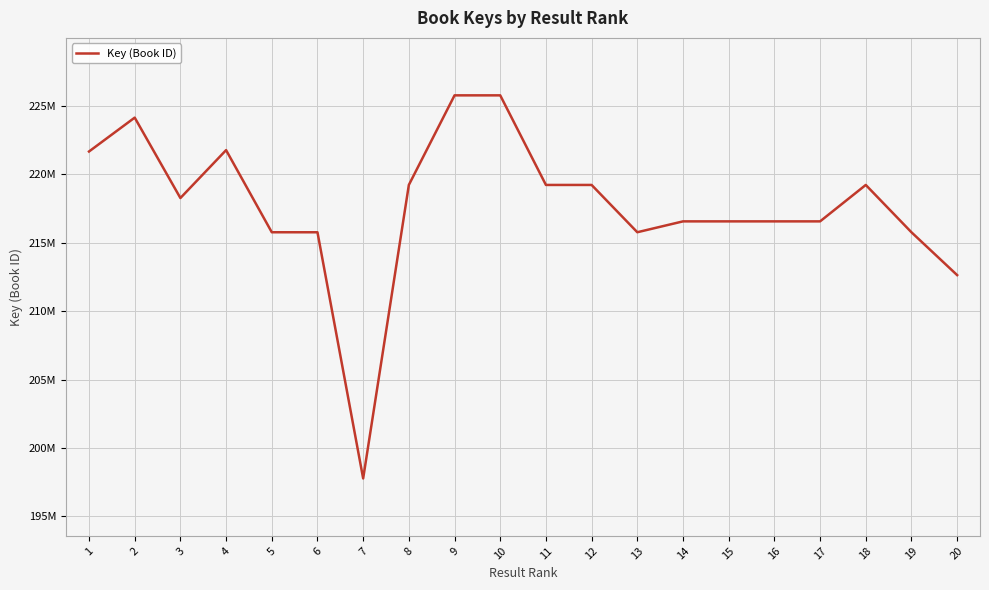

Is this an area chart (filled region under the line)?

No